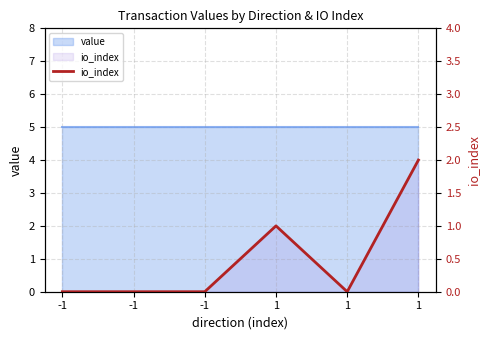

How many points are lower than both their immediate neighbors (excluding endpoints)?

1